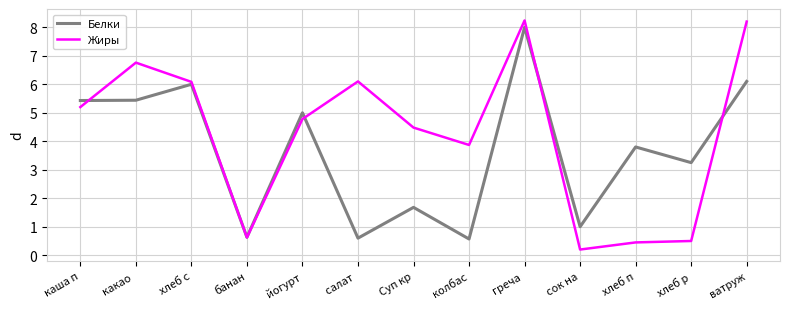

Is the value of Белки at ватруж greater than the value of Жиры at сок на?

Yes